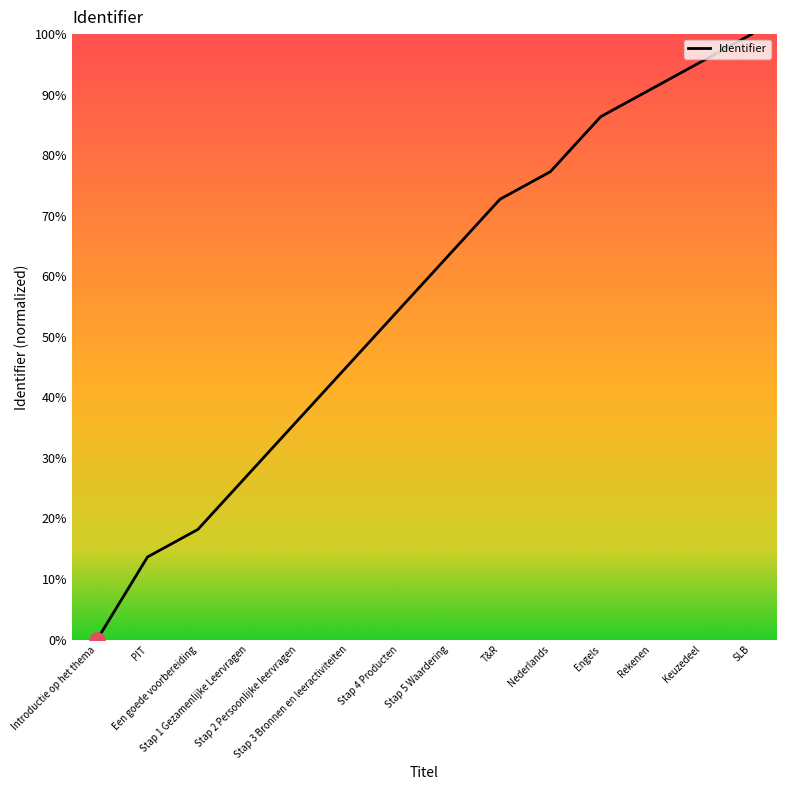

What is the change in value from Introductie op het thema to PIT?

+13.6